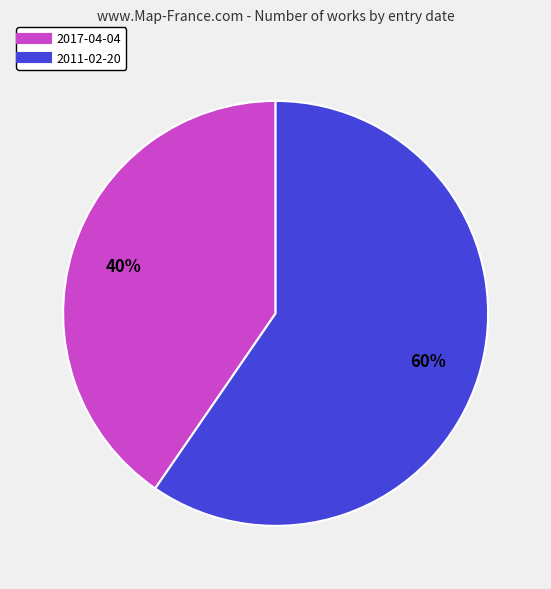

To the nearest percent, what is the average slice percentage?

50%